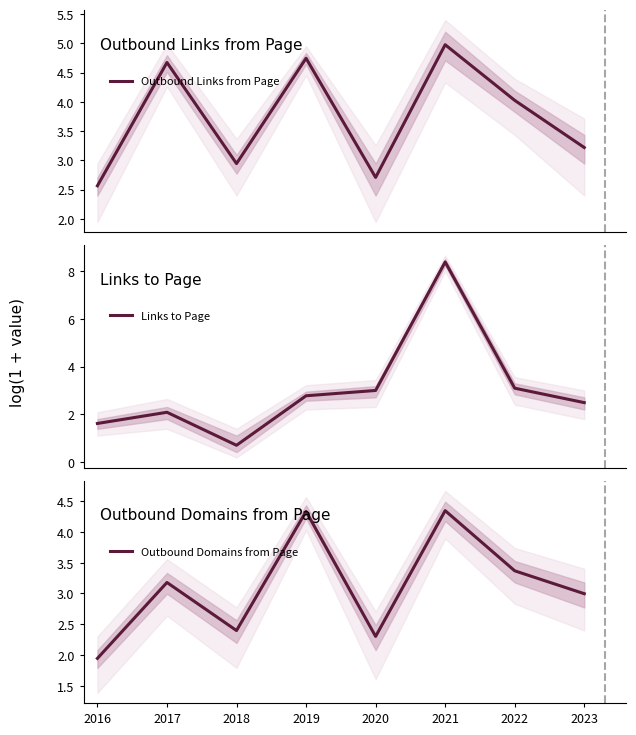

What is the value of the Outbound Domains from Page point at the 8th from the left?

3.0